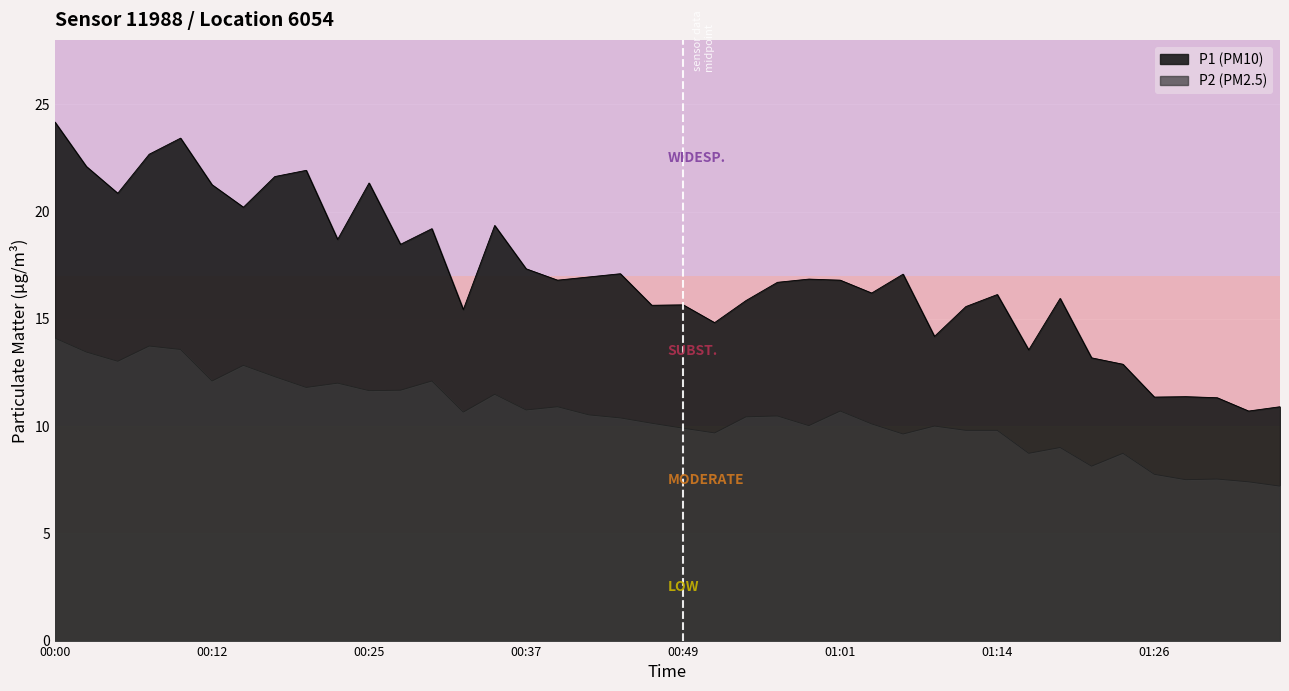

What is the total value across all series at 01:06?

26.7